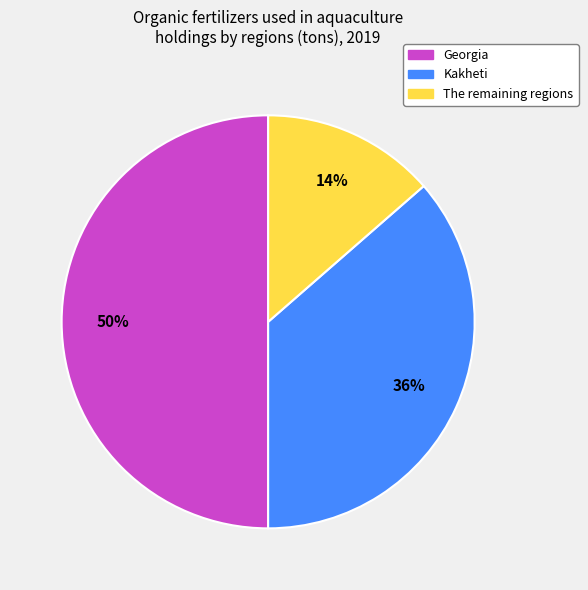

Is Kakheti the majority of the pie?

No